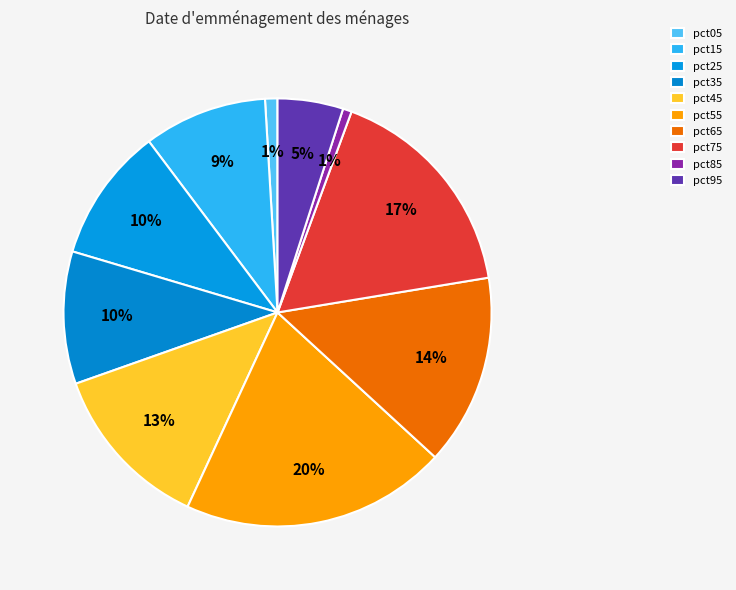

What percentage is the pct25 slice, to the nearest percent?

10%